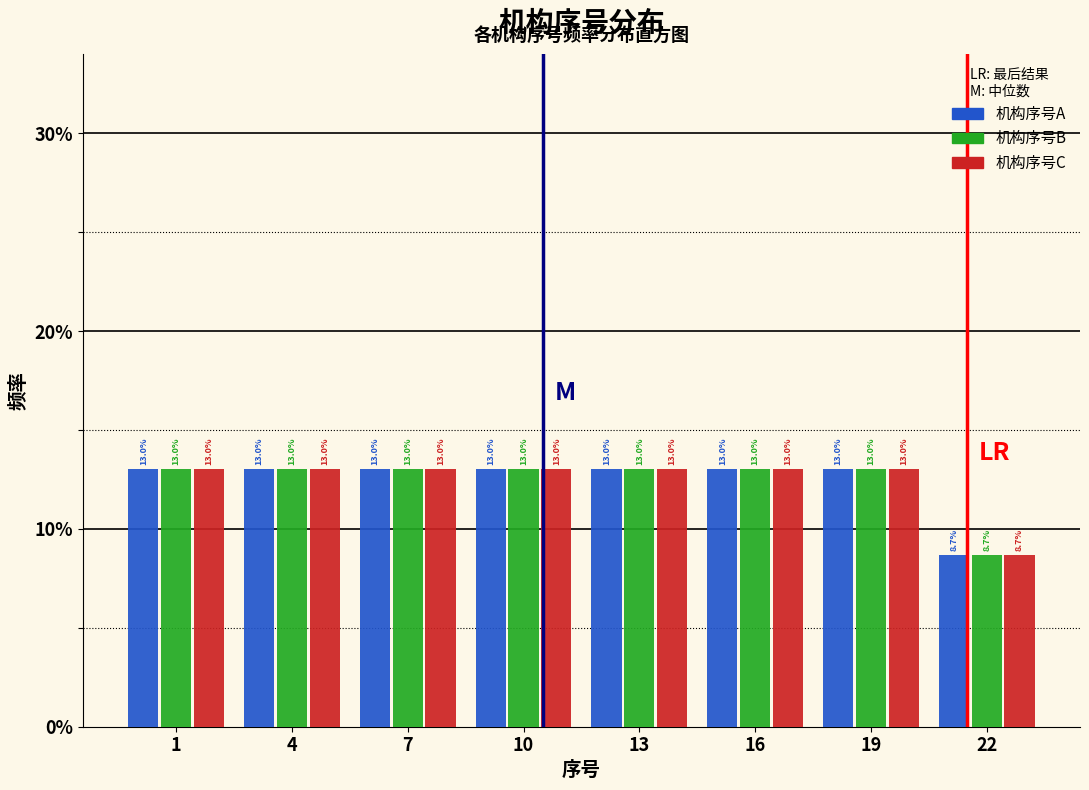

Does the chart contain stacked bars?

No